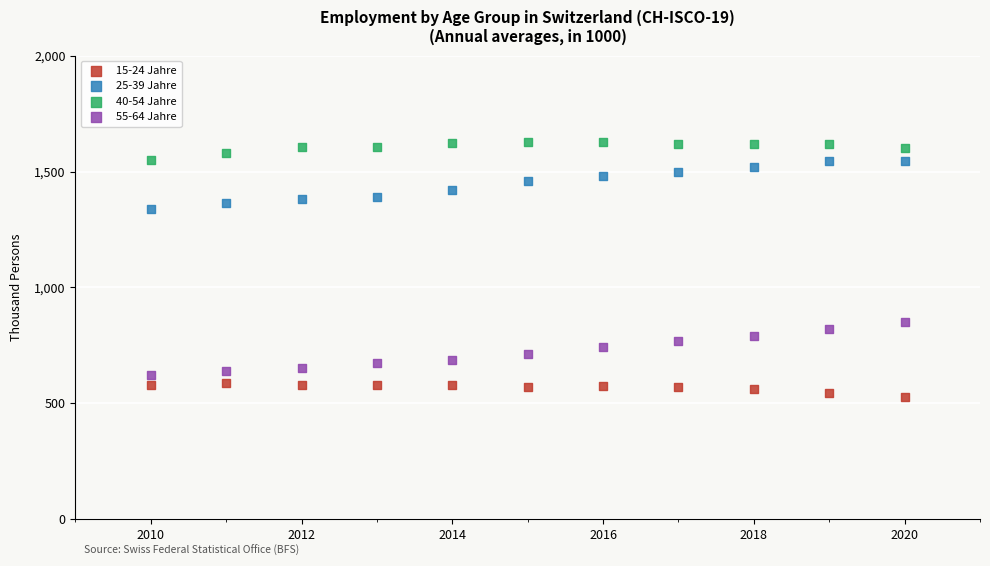

Which series reaches the minimum Y coordinate?

15-24 Jahre